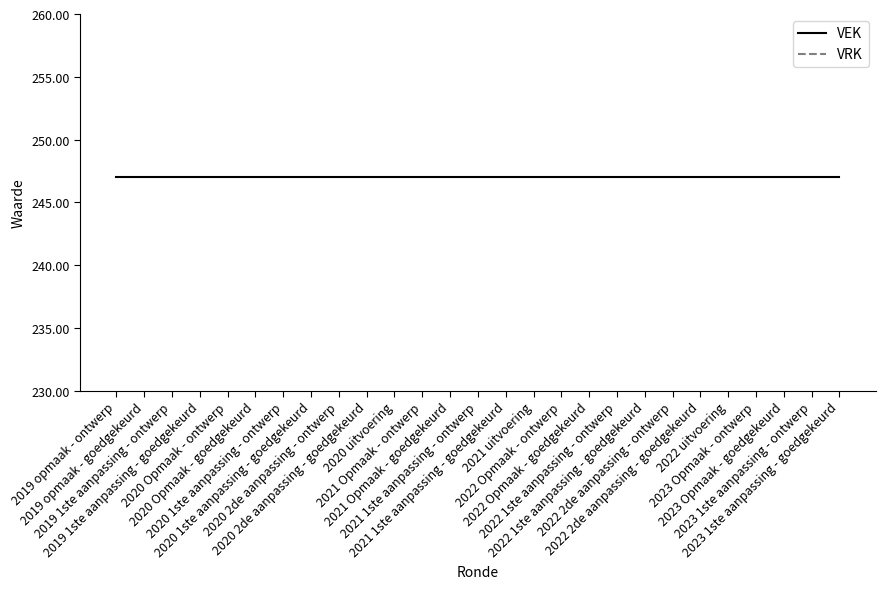

True or false: VRK and VEK cross at least once.

False